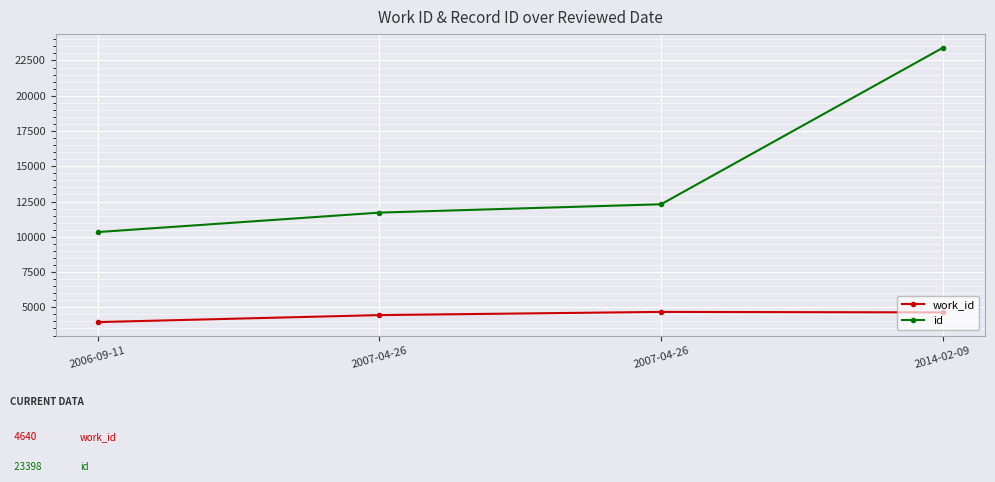

What is the difference between the second highest and minimum values in the id series?

1971